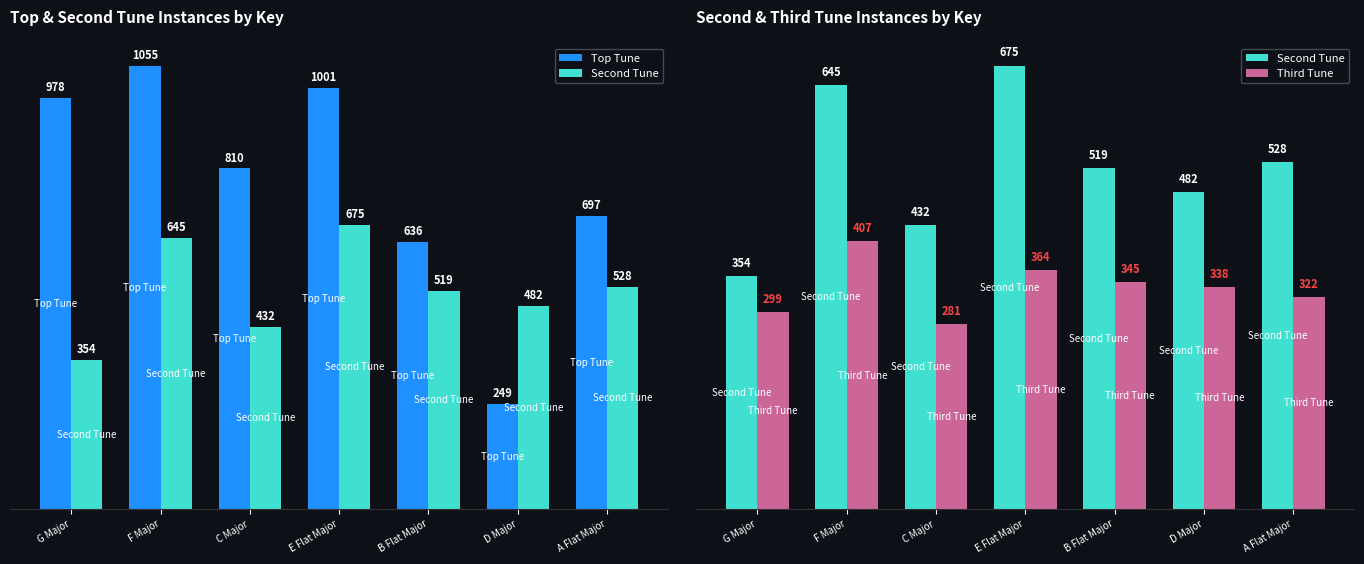

Reading left to right, extract all data points from this chart.

Top Tune: G Major=978	F Major=1055	C Major=810	E Flat Major=1001	B Flat Major=636	D Major=249	A Flat Major=697
Second Tune: G Major=354	F Major=645	C Major=432	E Flat Major=675	B Flat Major=519	D Major=482	A Flat Major=528
Third Tune: G Major=299	F Major=407	C Major=281	E Flat Major=364	B Flat Major=345	D Major=338	A Flat Major=322